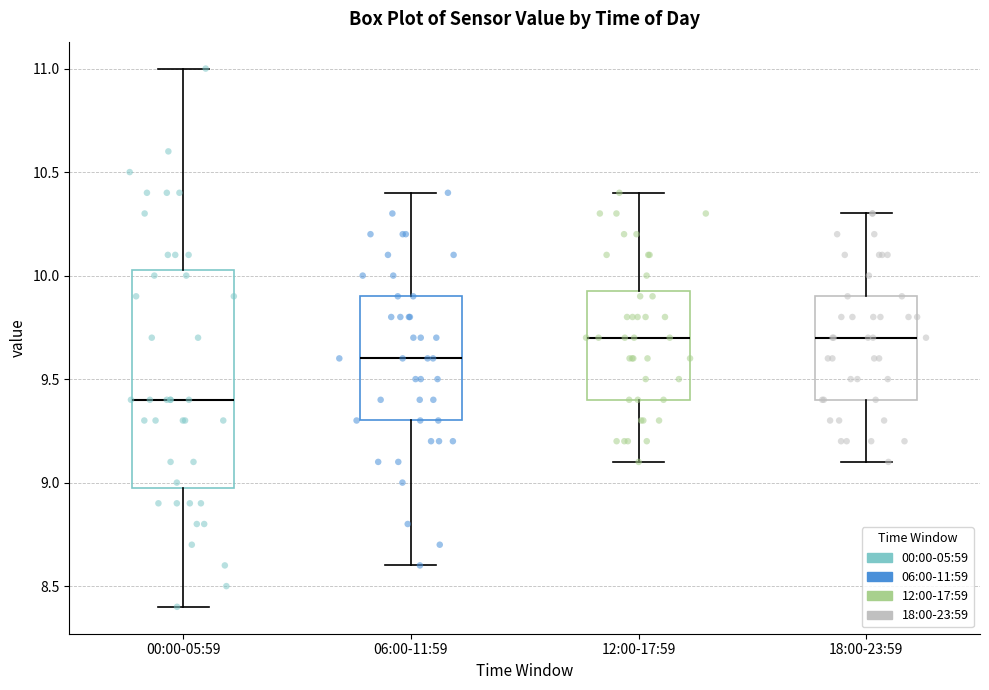

Reading left to right, read every box against the y-axis: the position of its median line, the range the box covers, and the ends of its whiskers. The values are not printed on the chart, so give them approximately, as read against the axis.

00:00-05:59: median 9.40, box 9.00 to 10.05, whiskers 8.40 to 11.00
06:00-11:59: median 9.60, box 9.30 to 9.90, whiskers 8.60 to 10.40
12:00-17:59: median 9.70, box 9.40 to 9.95, whiskers 9.10 to 10.40
18:00-23:59: median 9.70, box 9.40 to 9.90, whiskers 9.10 to 10.30